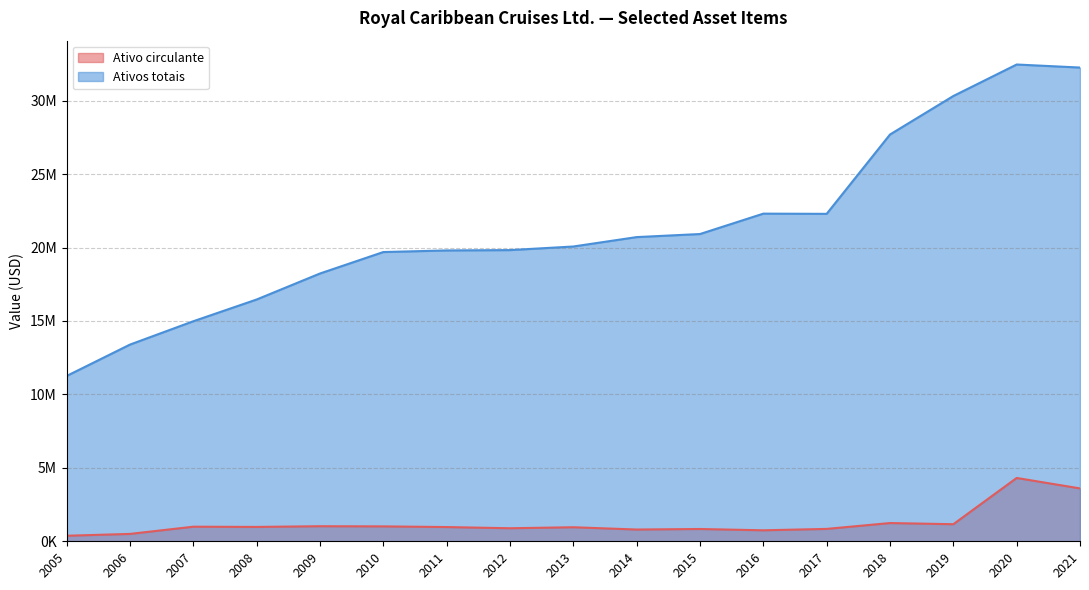

What is the value of the Ativos totais point at the 2nd from the left?

13393088